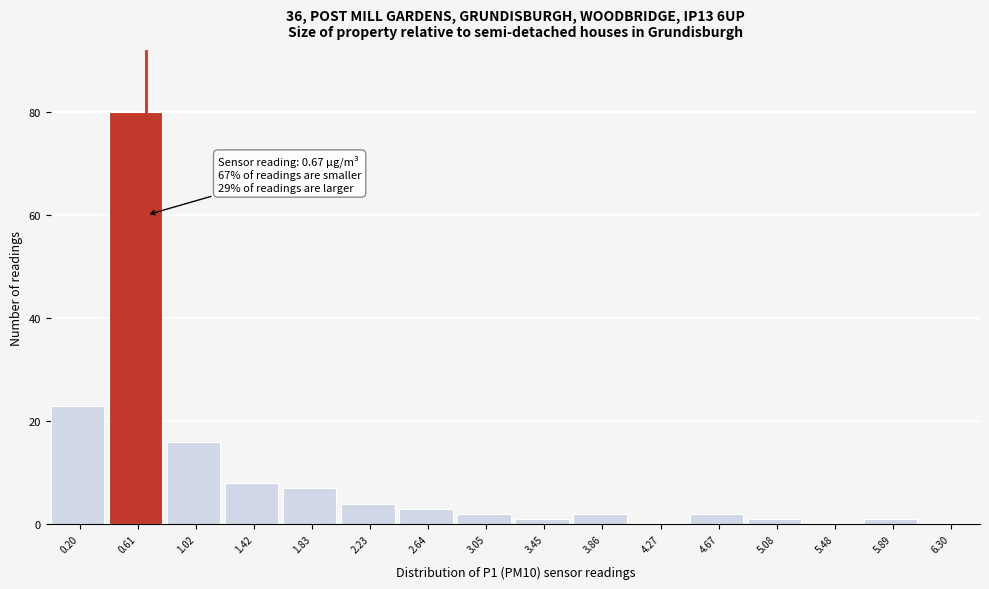

Over which range of the x-axis is the bar tallest?

0.40 to 0.80